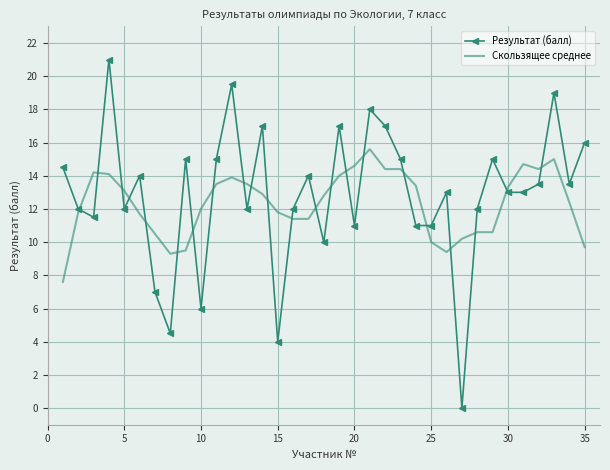

What is the maximum value shown in the chart?

21.0